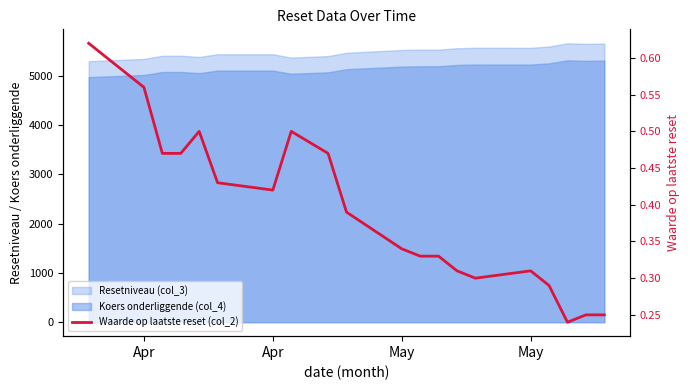

True or false: there are more than 1 points higher than both neighbors.

True